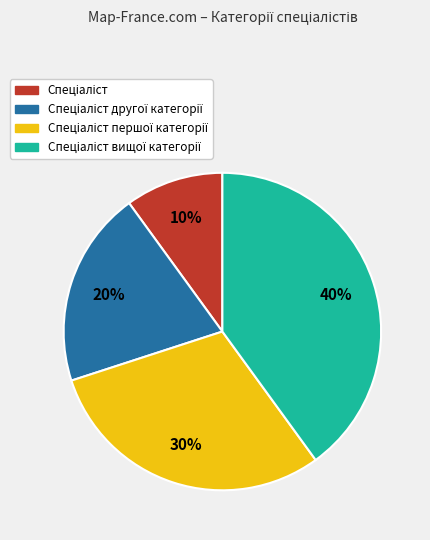

How many slices are in this pie chart?

4